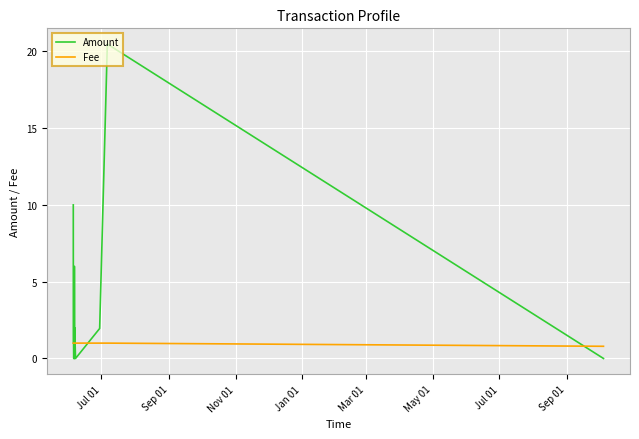

Which series has the widest spread of values?

Amount